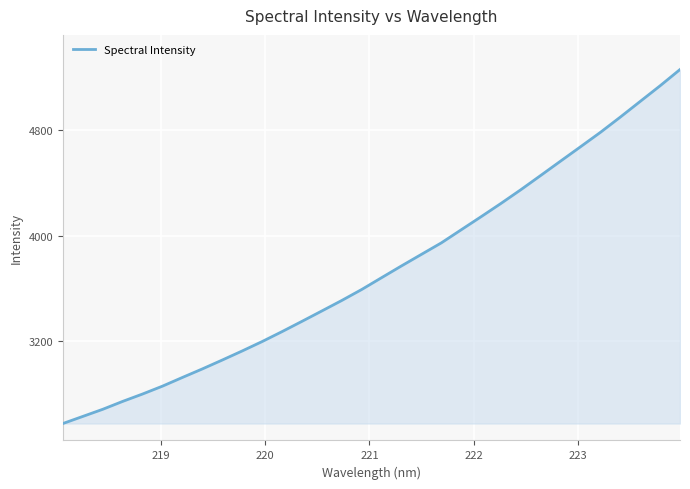

Count the number of categories in the chart.

32